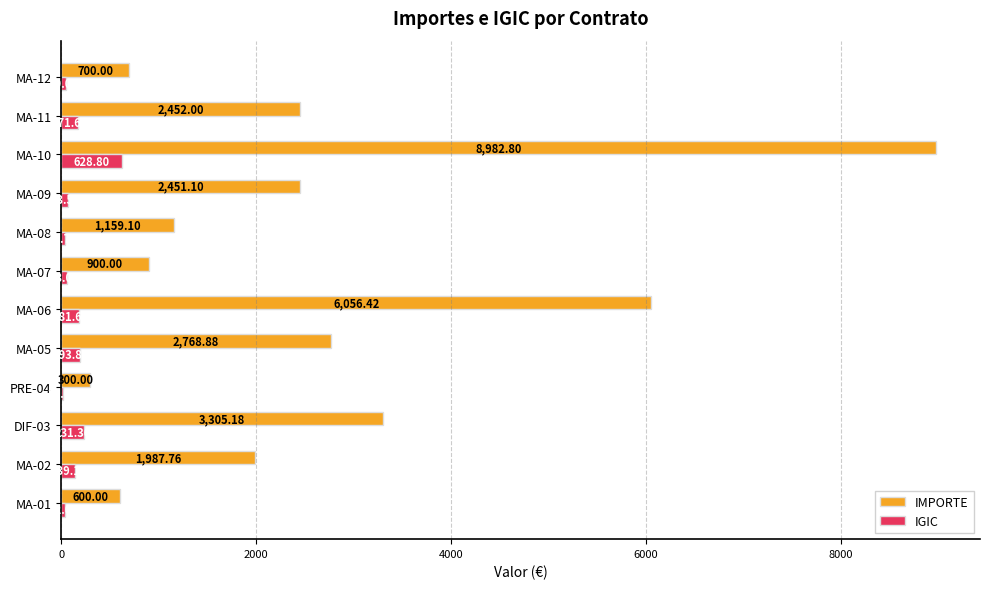

At which category is the sum across all series the highest?

MA-10